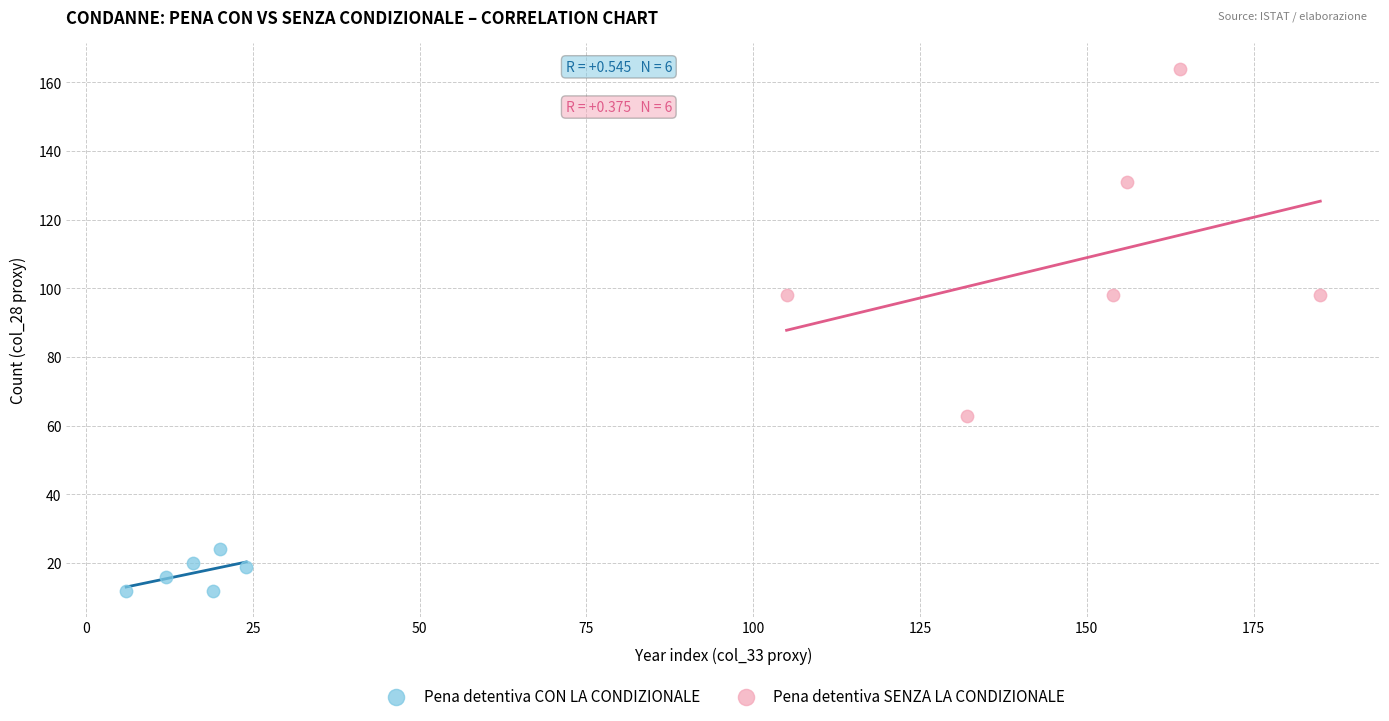

Which series reaches the maximum Y coordinate?

Pena detentiva SENZA LA CONDIZIONALE